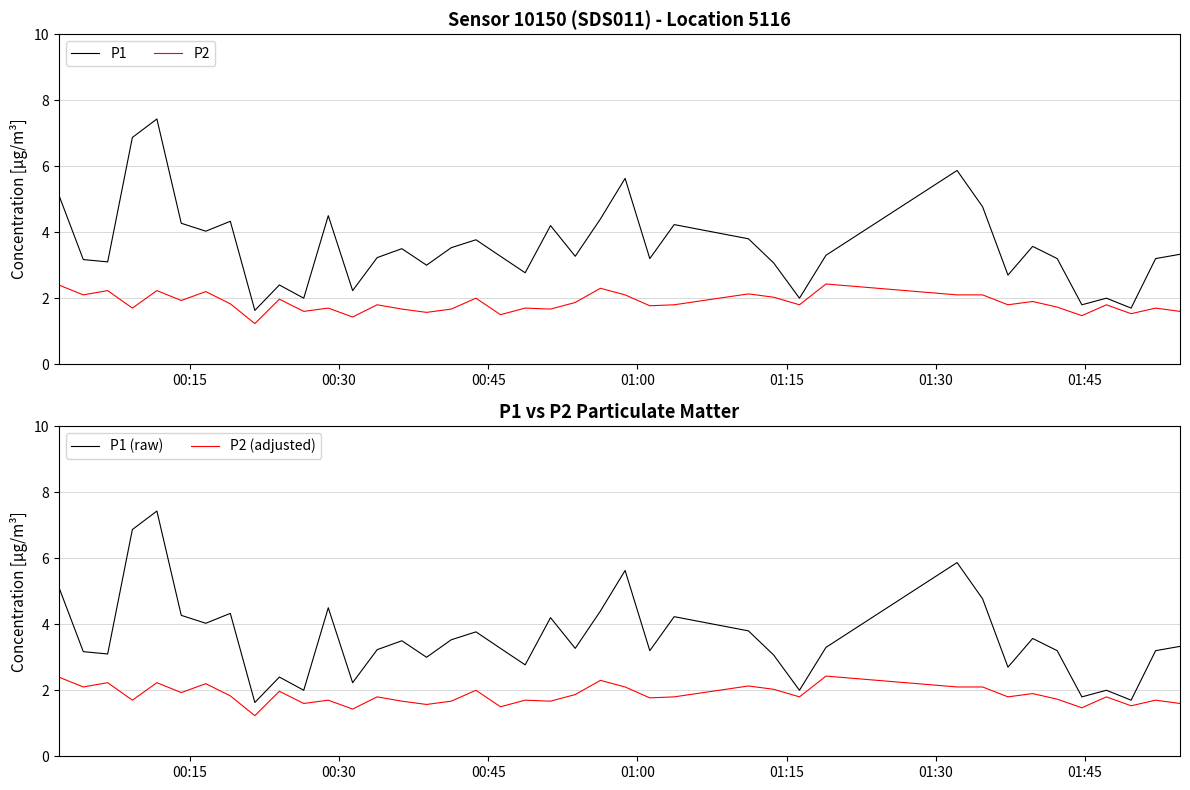

What is the average value of the P1 series?

3.6